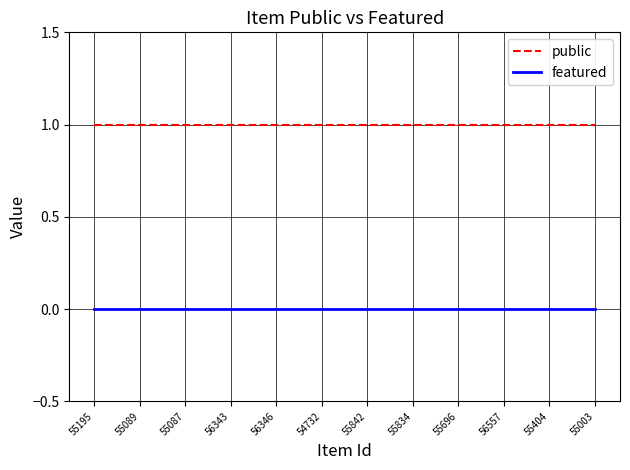

Reading left to right, transcribe all the data shown in this chart.

public: 55195=1	55089=1	55087=1	56343=1	56346=1	54732=1	55842=1	55834=1	55696=1	56557=1	55404=1	55003=1
featured: 55195=0	55089=0	55087=0	56343=0	56346=0	54732=0	55842=0	55834=0	55696=0	56557=0	55404=0	55003=0